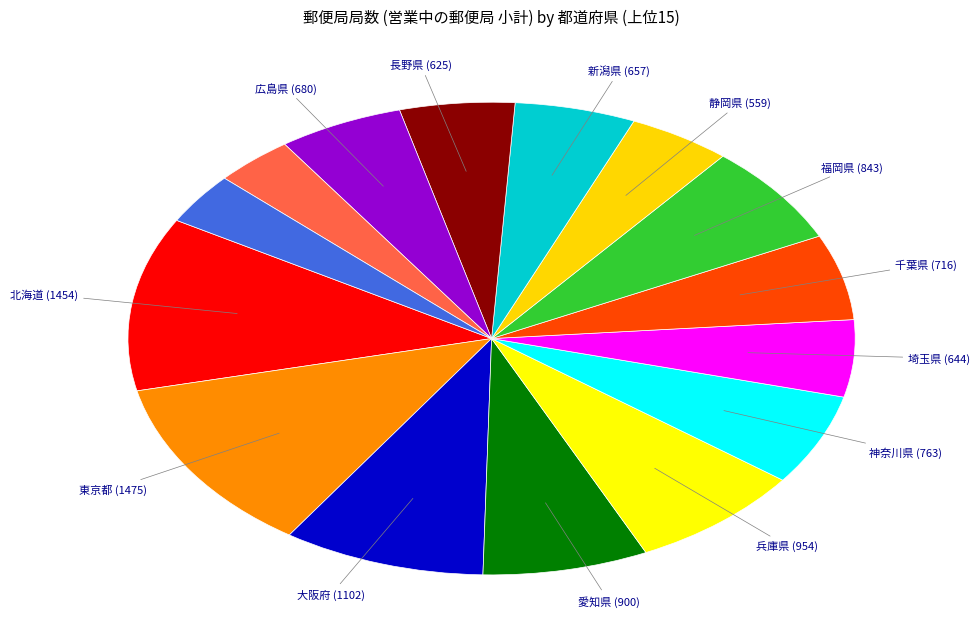

To the nearest percent, what is the average slice percentage?

7%